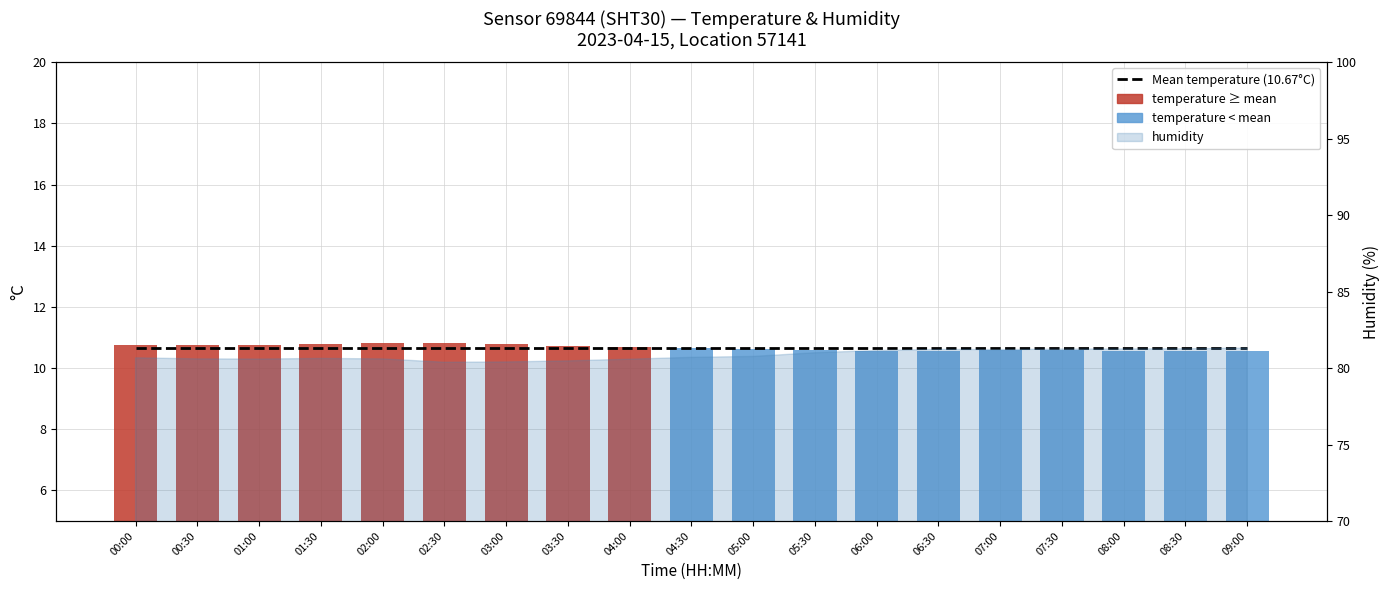

What is the difference between the highest and lowest values at 07:30?

0.1